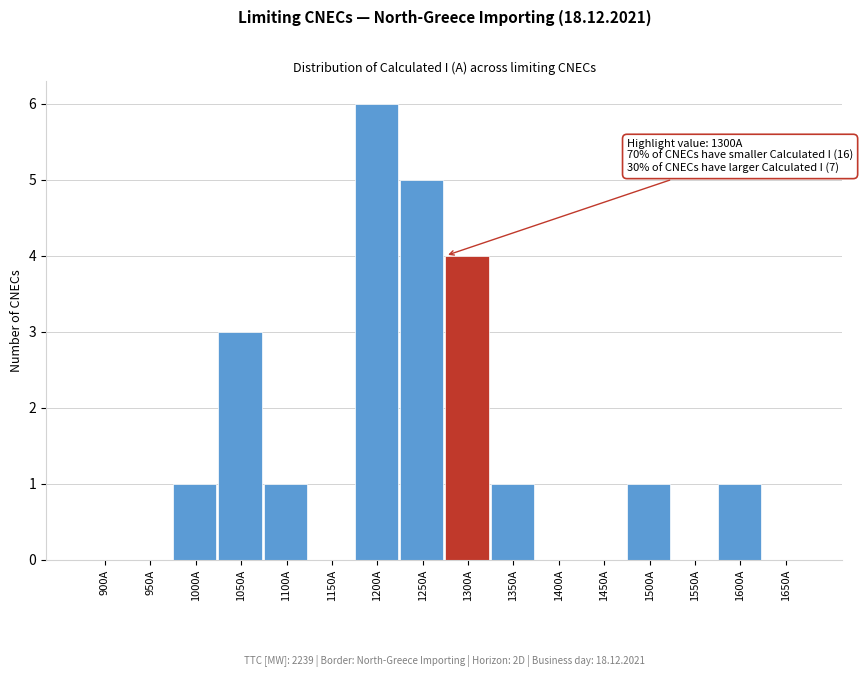

Reading left to right, list all the values displayed in this chart.

900A=0	950A=0	1000A=1	1050A=3	1100A=1	1150A=0	1200A=6	1250A=5	1300A=4	1350A=1	1400A=0	1450A=0	1500A=1	1550A=0	1600A=1	1650A=0